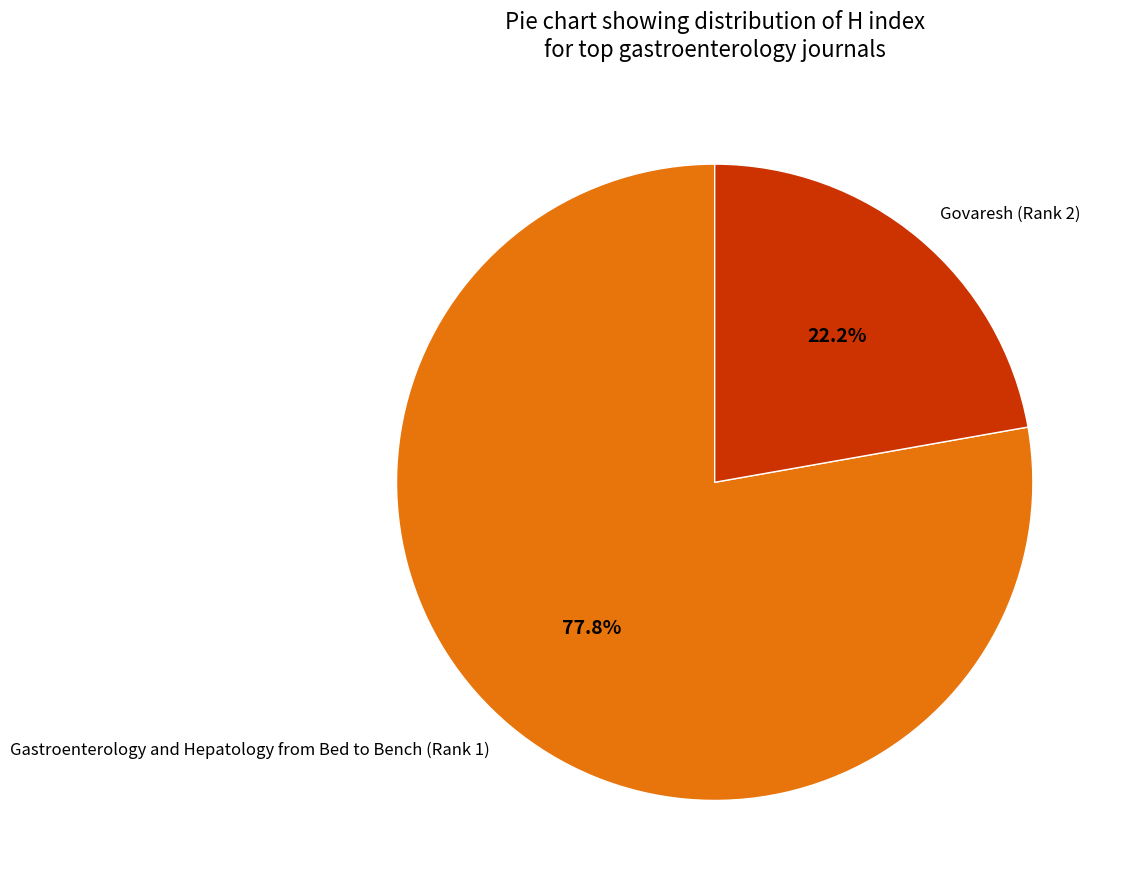

How many segments does this pie chart have?

2